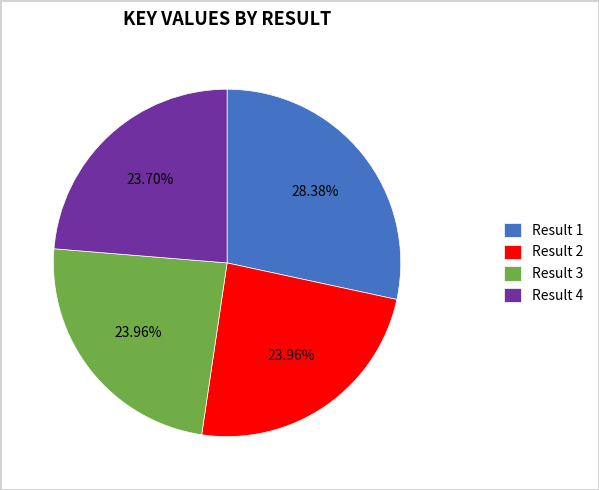

What is the ratio of the value at Result 1 to the value at Result 3?

1.2